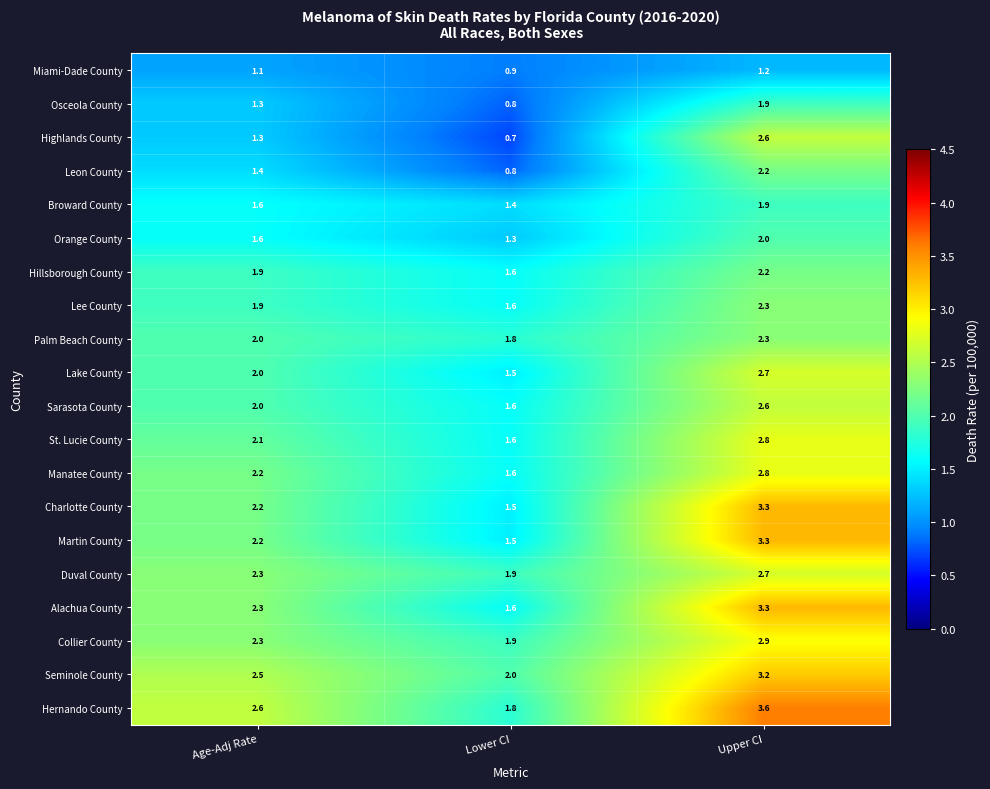

What is the maximum value shown in the chart?

3.6